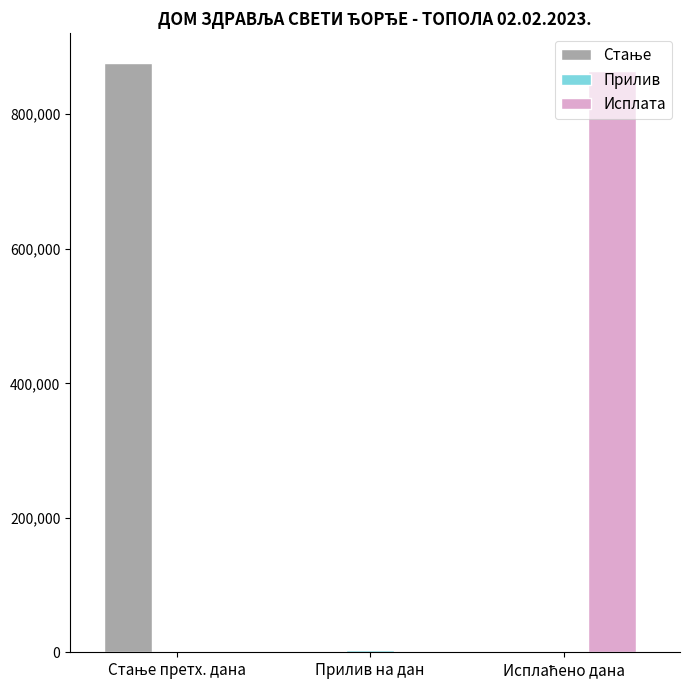

What is the highest value of the Исплата series?

864901.0